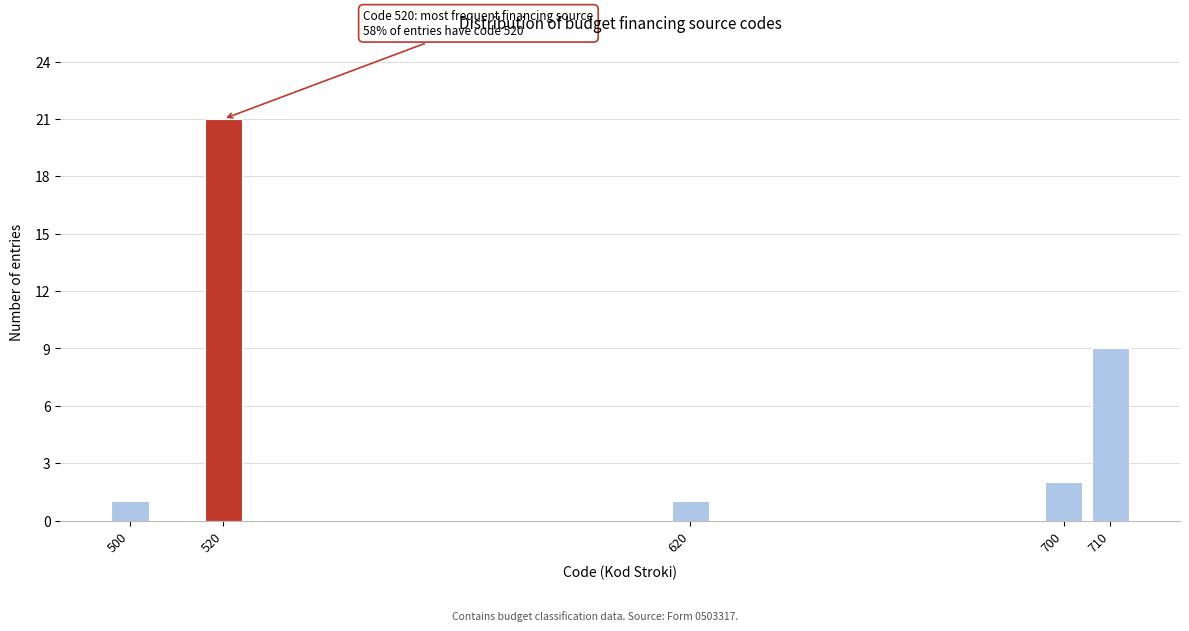

Reading right to left, extract all data points from this chart.

9	2	1	21	1